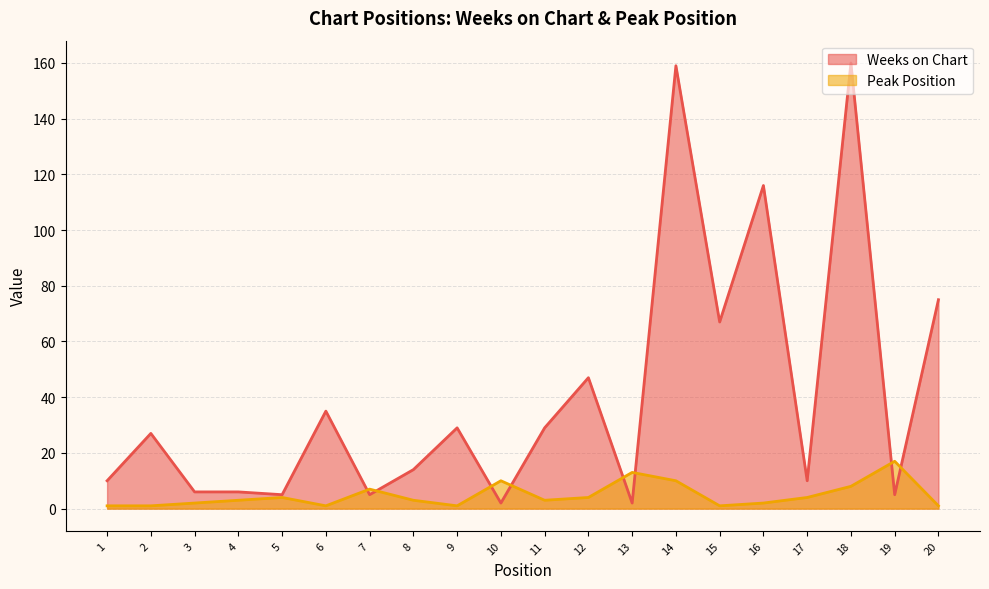

What is the value of the Peak Position point at the 13th from the left?

13